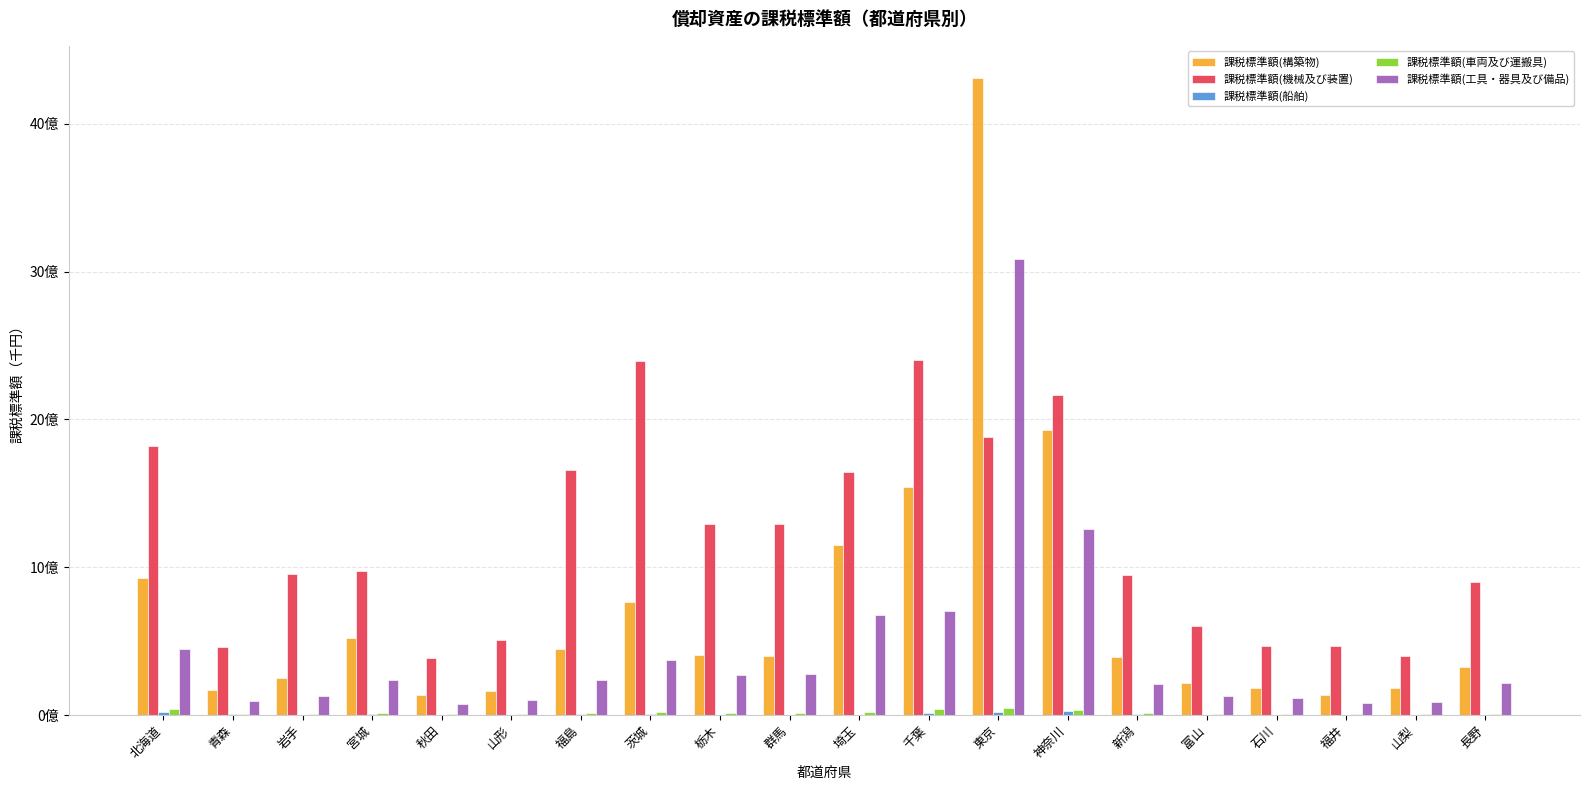

What is the value of the 課税標準額(機械及び装置) bar at the 17th from the left?

468331649